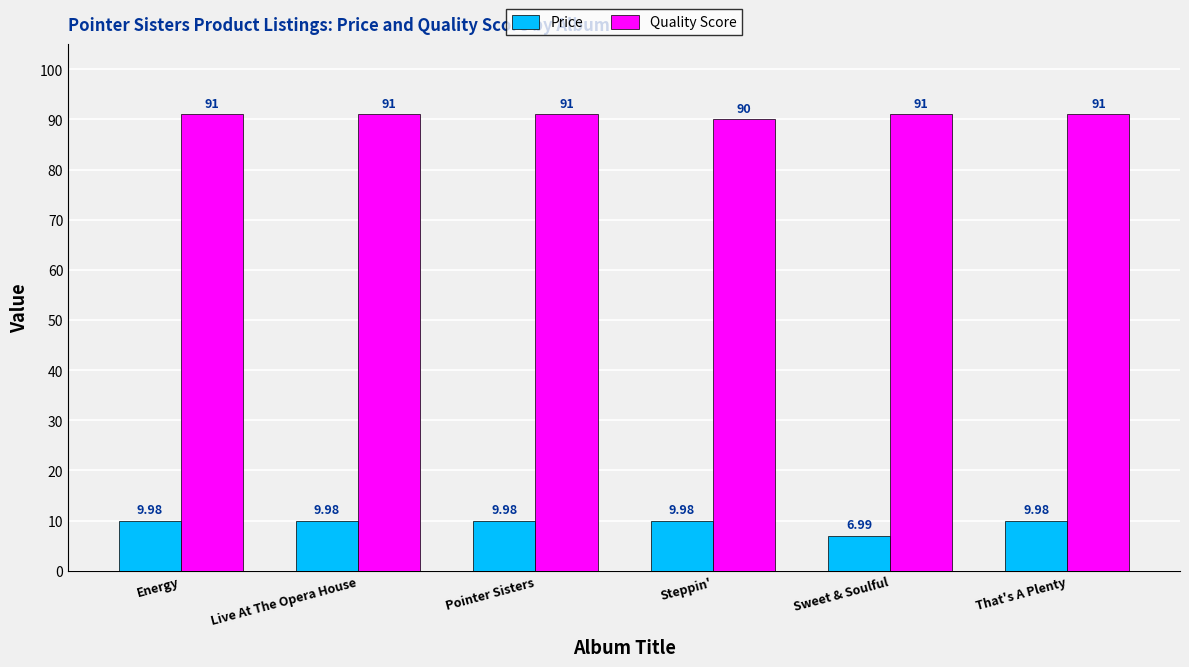

At which label is Price closest to 8?

Sweet & Soulful